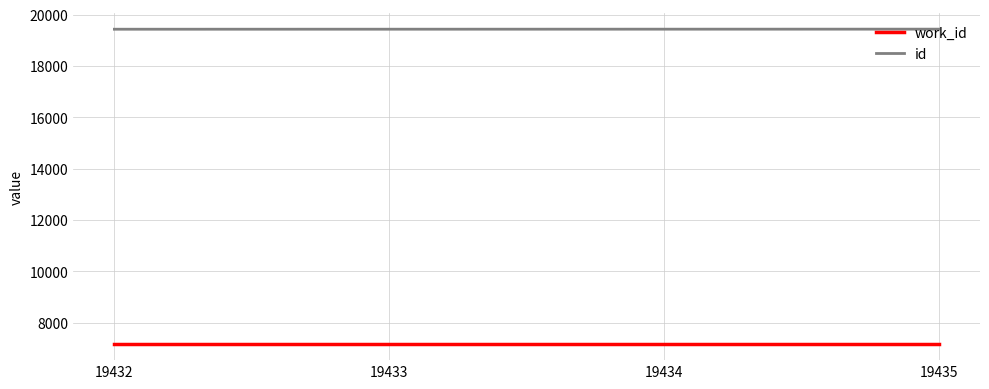

Count the number of categories in the chart.

4